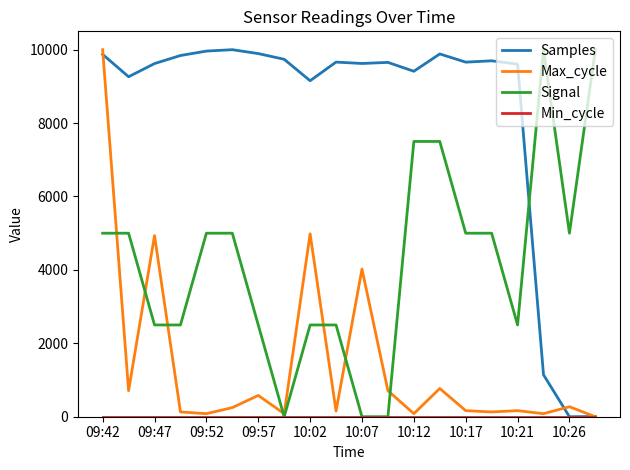

What is the highest value of the Signal series?

10000.0